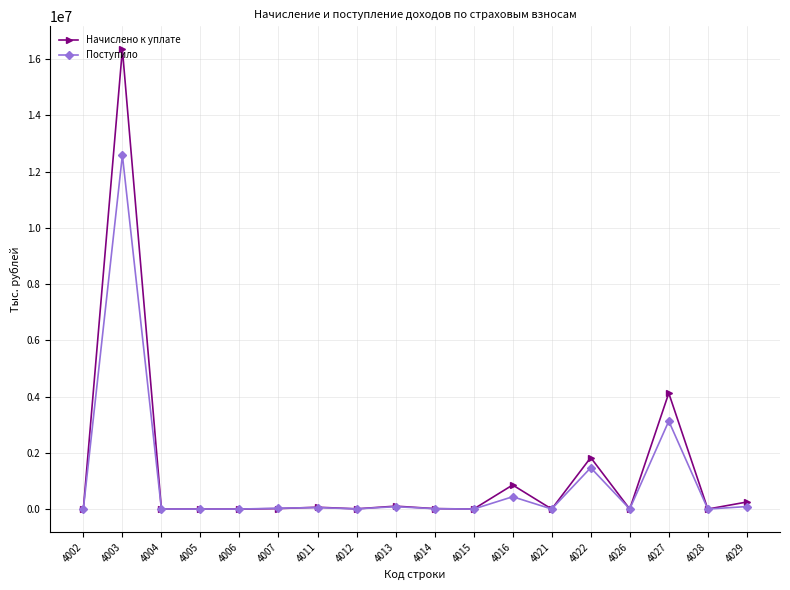

Rank the series by their average value, from lowest to highest.

Поступило, Начислено к уплате